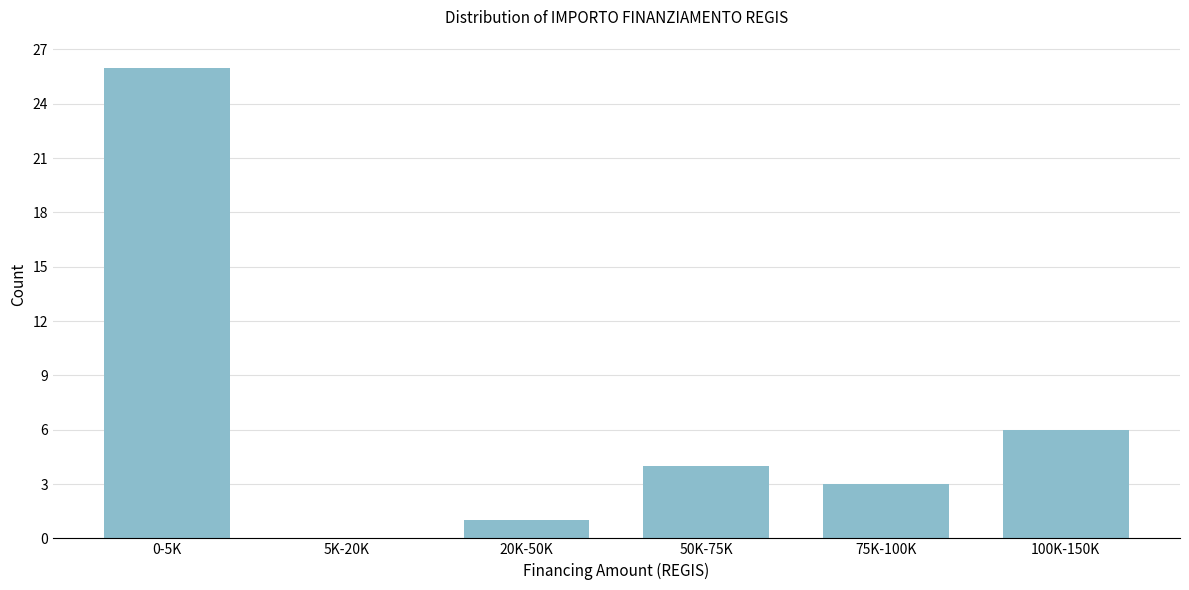

Reading left to right, extract all data points from this chart.

0-5K=26	5K-20K=0	20K-50K=1	50K-75K=4	75K-100K=3	100K-150K=6